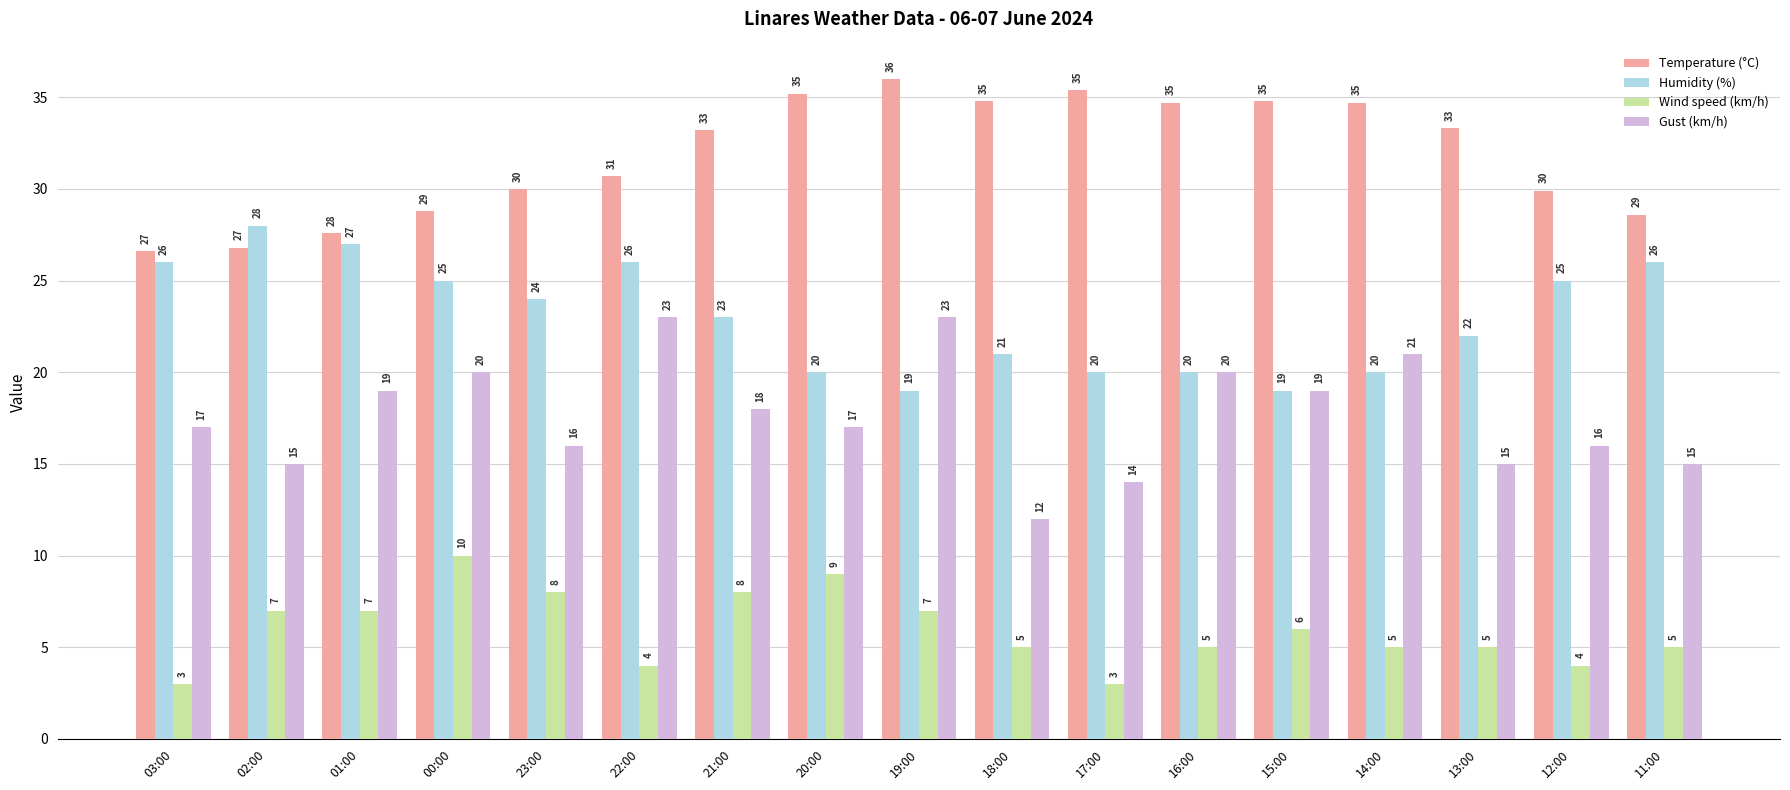

What is the total value across all series at 23:00?

78.0